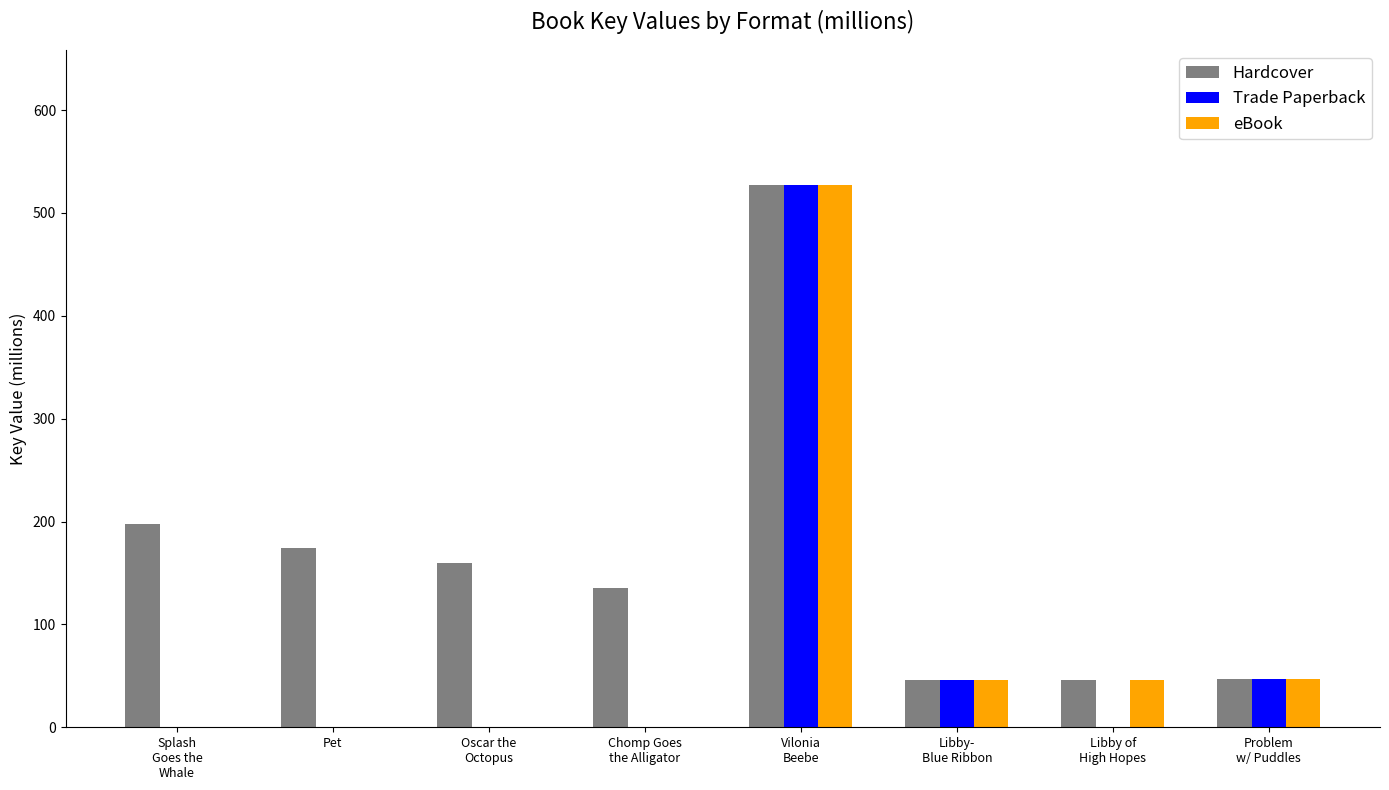

Is it true that Trade Paperback equals 164.3 at Vilonia
Beebe?

False